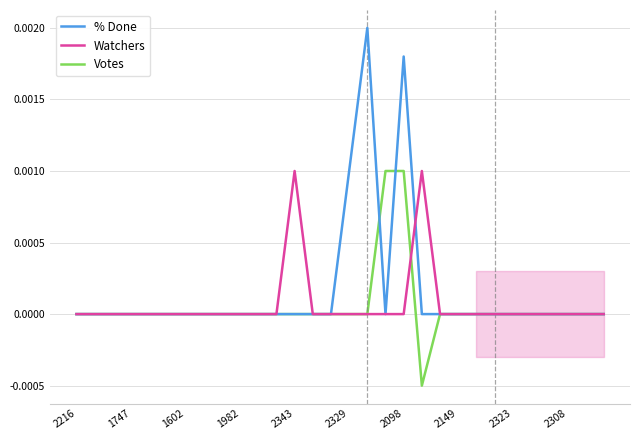

At which label does Watchers reach its minimum?

2216